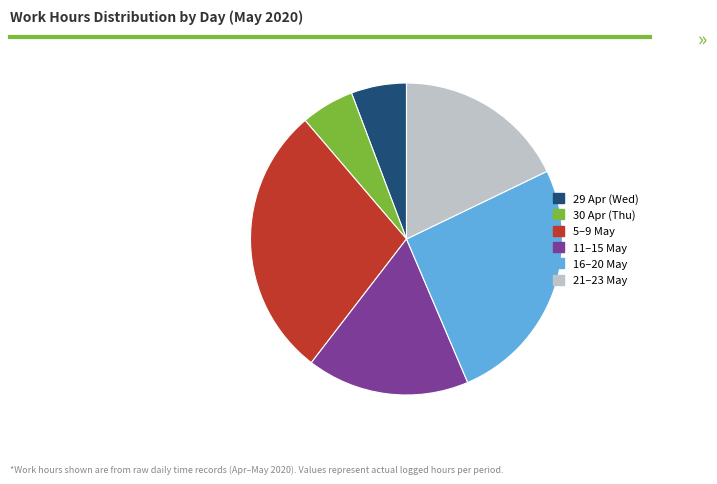

The 30 Apr (Thu) slice represents 1% of the pie. True or false?

False